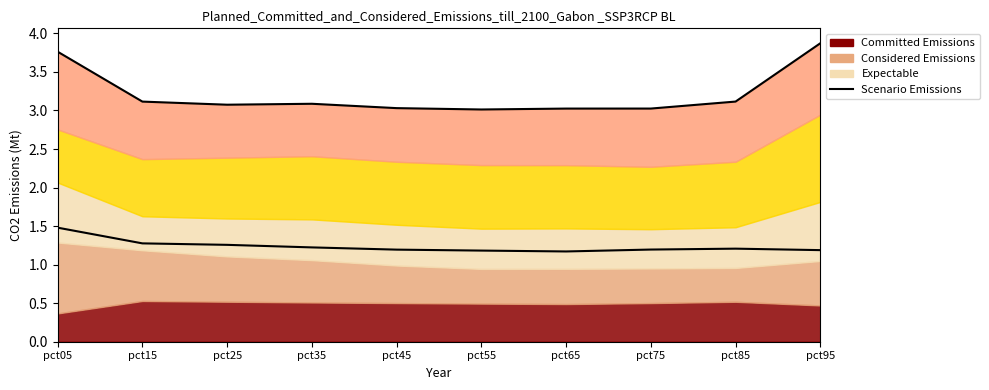

What is the value of the 7th point from the left?

1.2